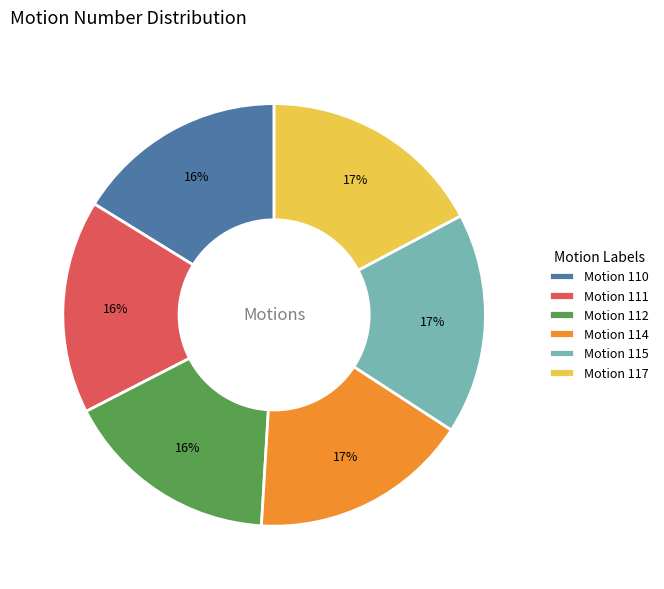

The Motion 114 slice represents 28% of the pie. True or false?

False